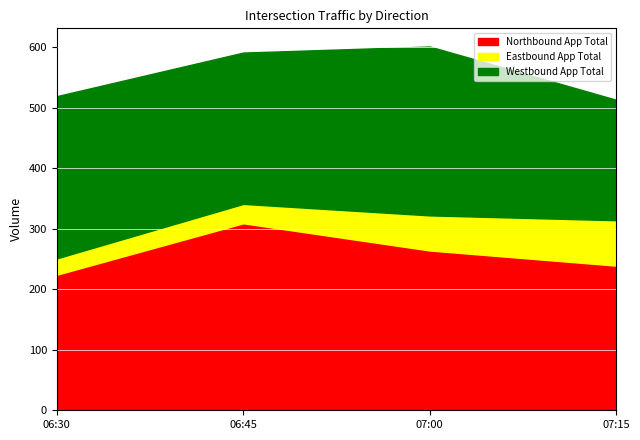

True or false: Eastbound App Total and Westbound App Total intersect in this chart.

False